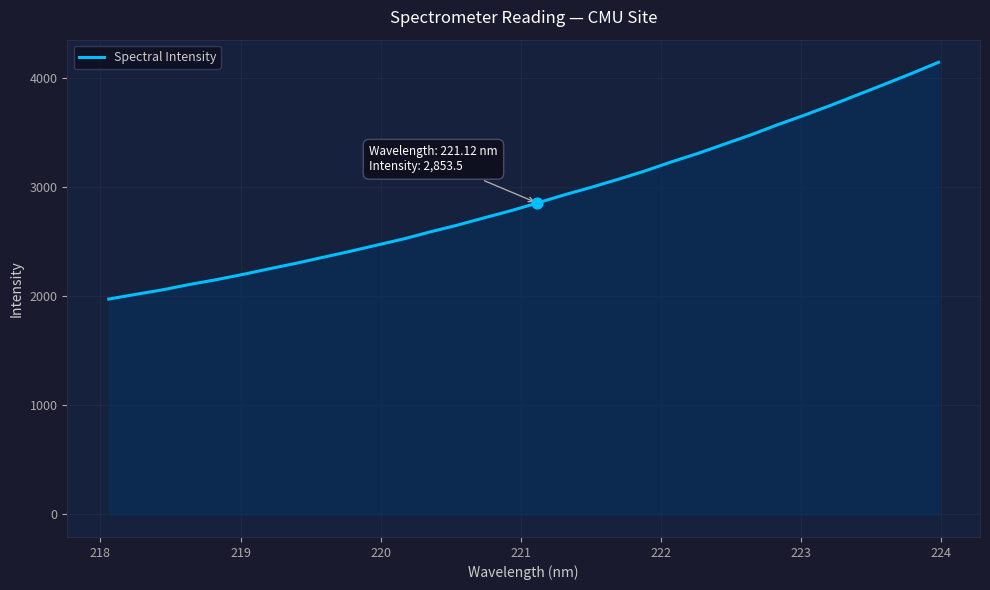

What is the difference between the maximum and minimum values?

2170.1